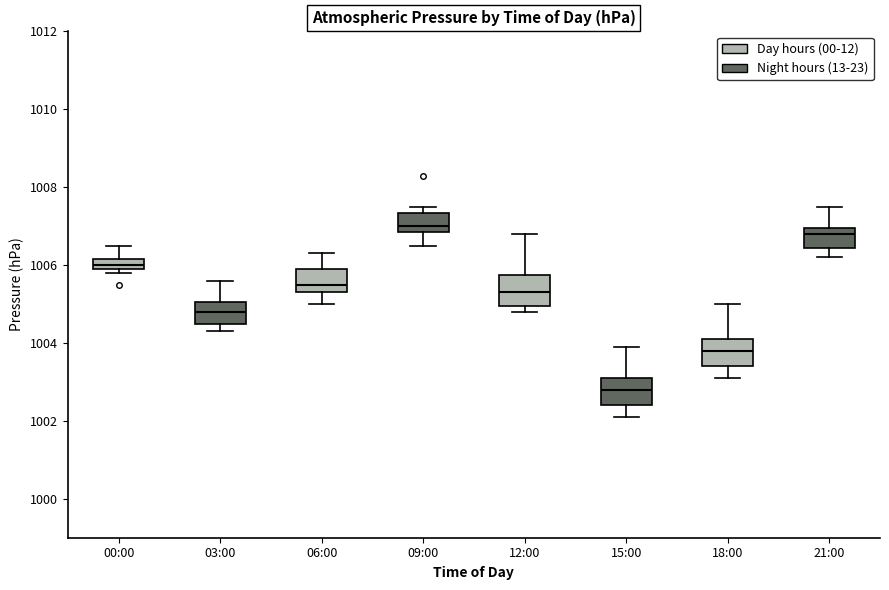

Where does the upper whisker of the box for 03:00 end on the y-axis? The values are not printed on the chart, so give them approximately, as read against the axis.

1005.6